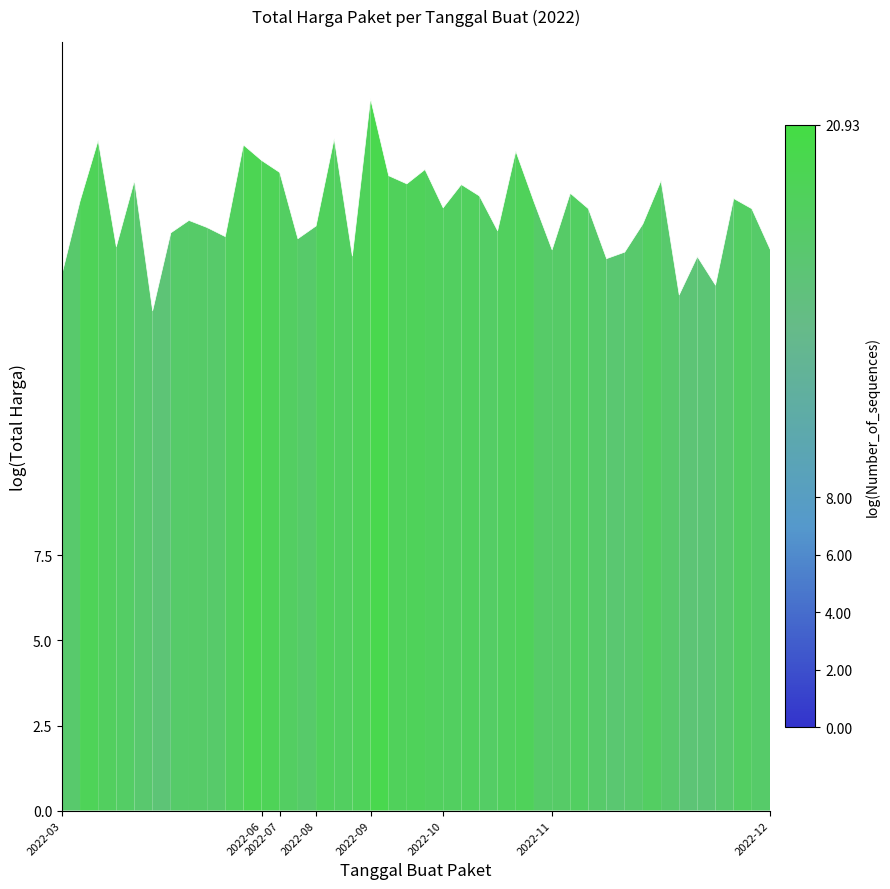

What is the sum of all values?

704.1